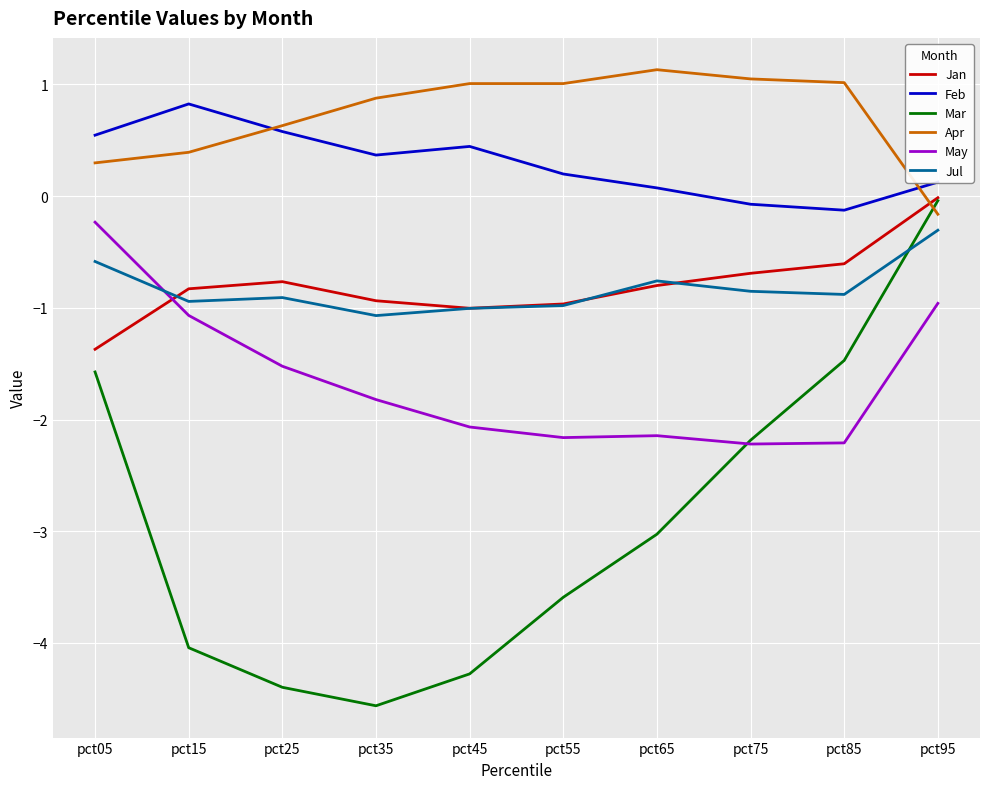

True or false: Jul and May intersect in this chart.

True